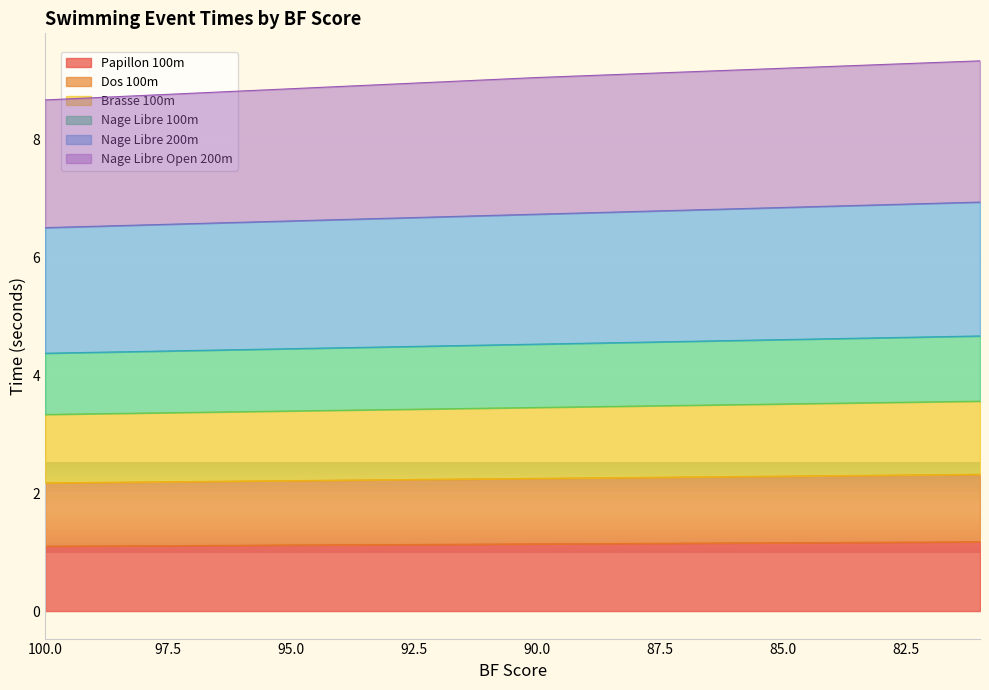

What is the difference between the maximum and second lowest values in the Brasse 100m series?

0.2